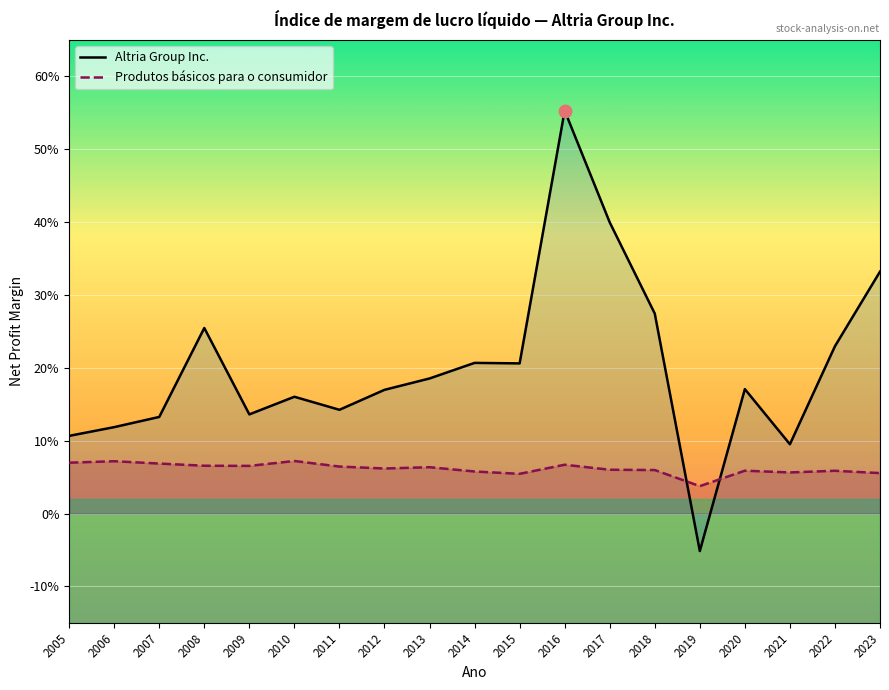

Which series has the widest spread of values?

Altria Group Inc.